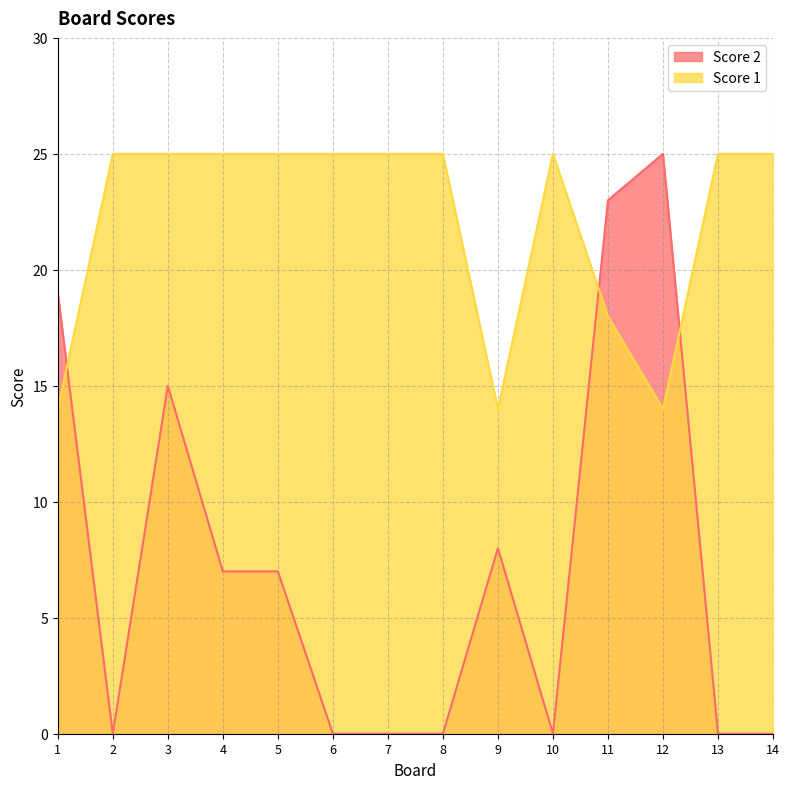

Which category has the lowest value in the Score 2 series?

2